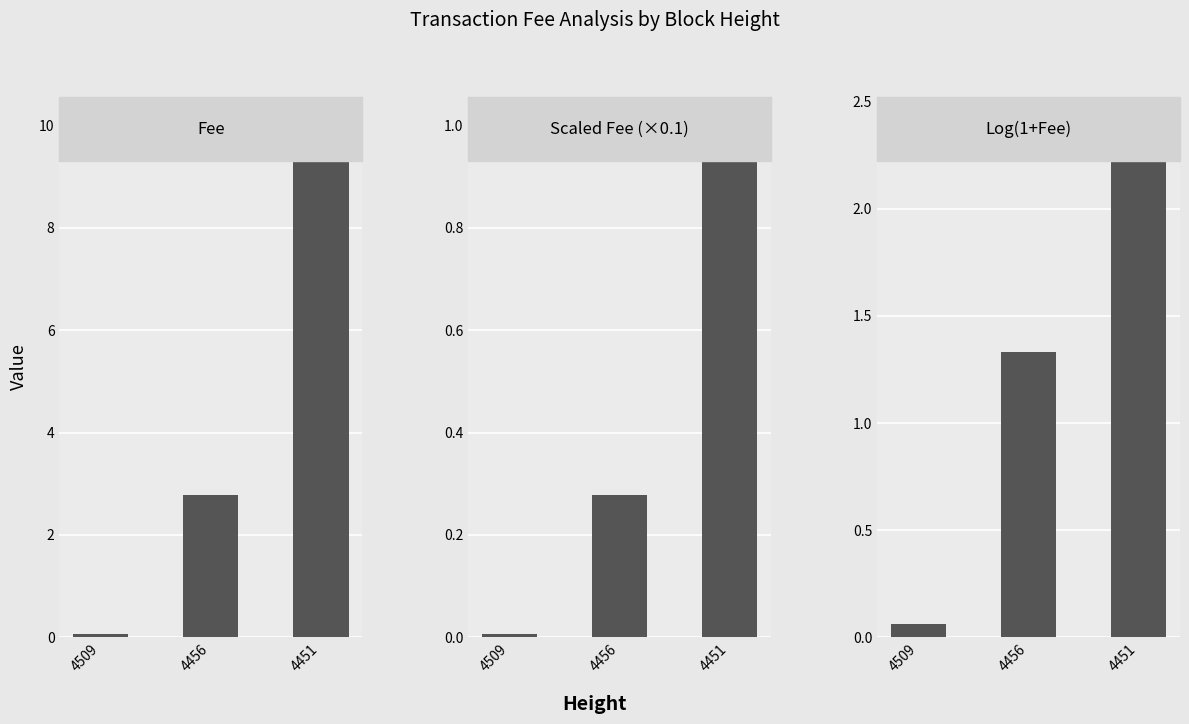

At which category does the chart reach its minimum across all series?

4509